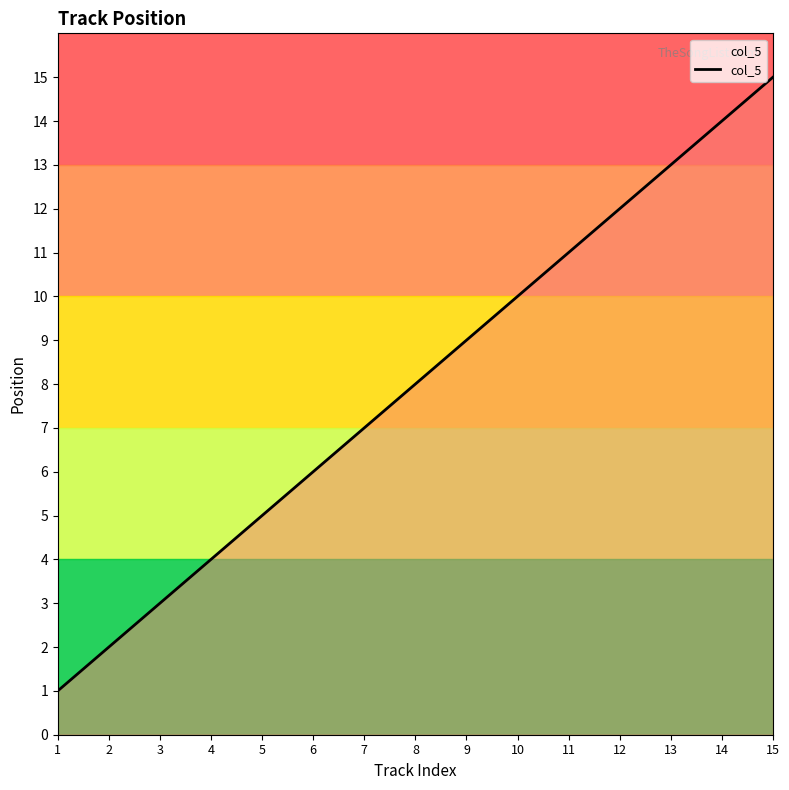

Between 10 and 13, which is larger?

13